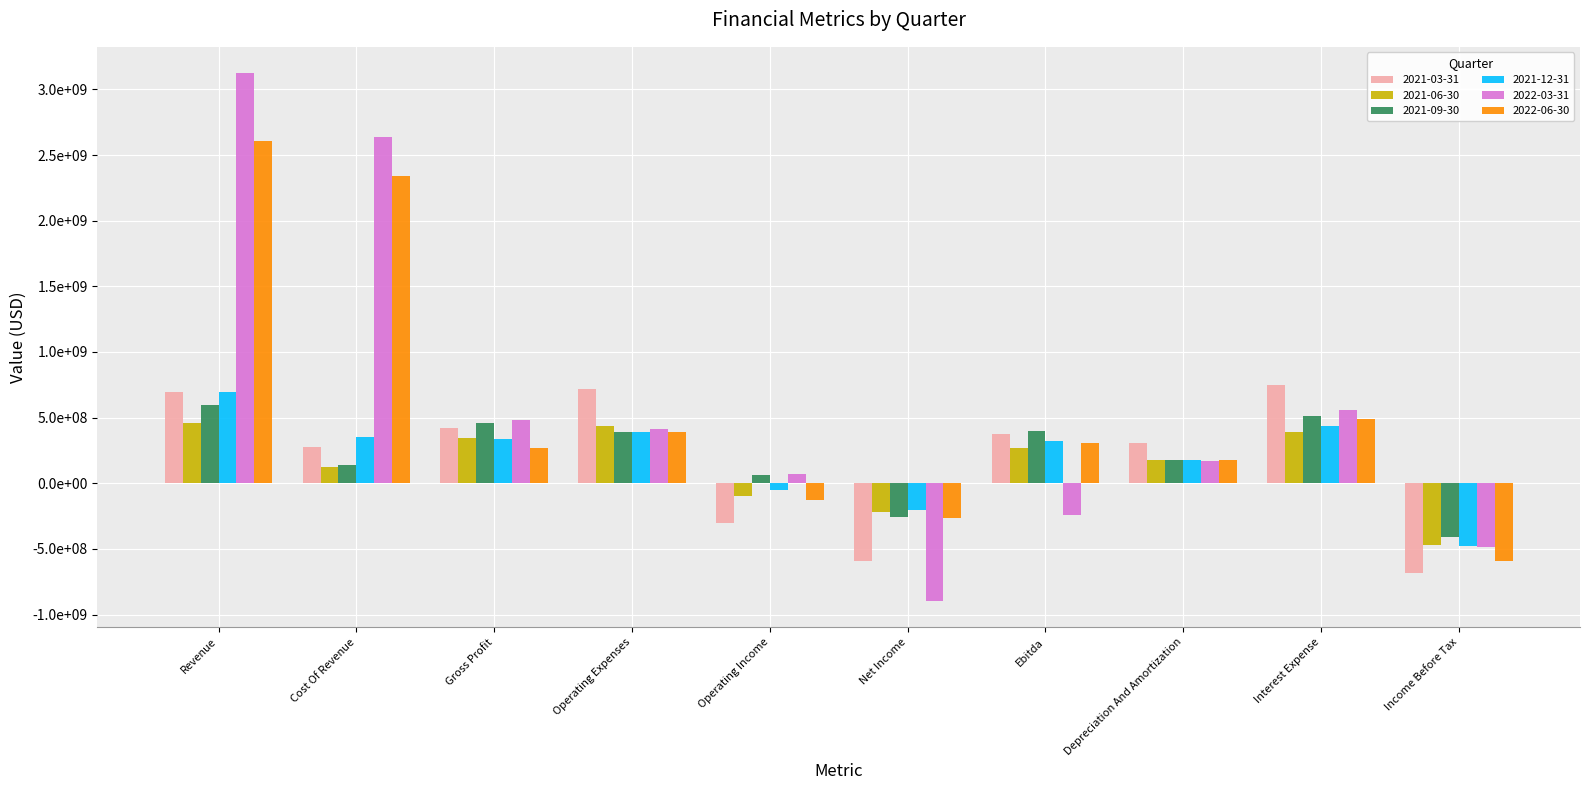

Which series has the largest total across all categories?

2022-03-31